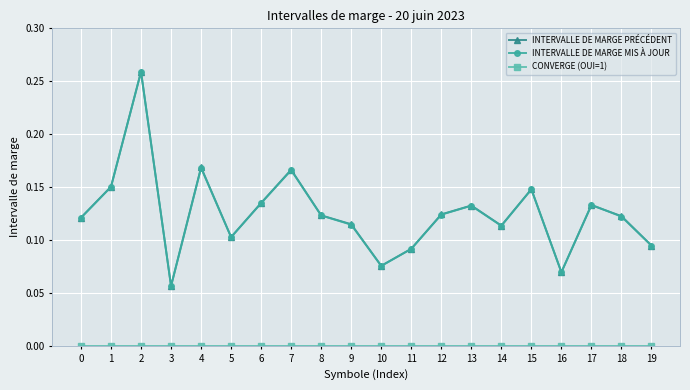

Which series ends up on top after the final intersection of INTERVALLE DE MARGE PRÉCÉDENT and INTERVALLE DE MARGE MIS À JOUR?

INTERVALLE DE MARGE PRÉCÉDENT